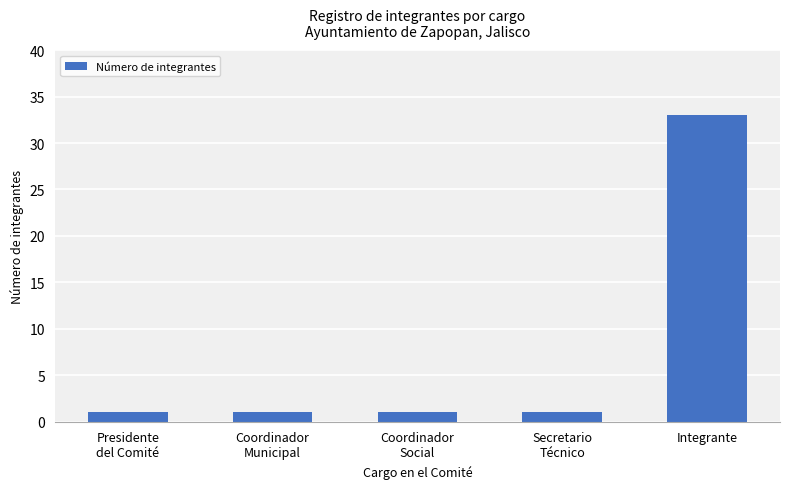

The chart shows a value of 14 at Integrante. True or false?

False